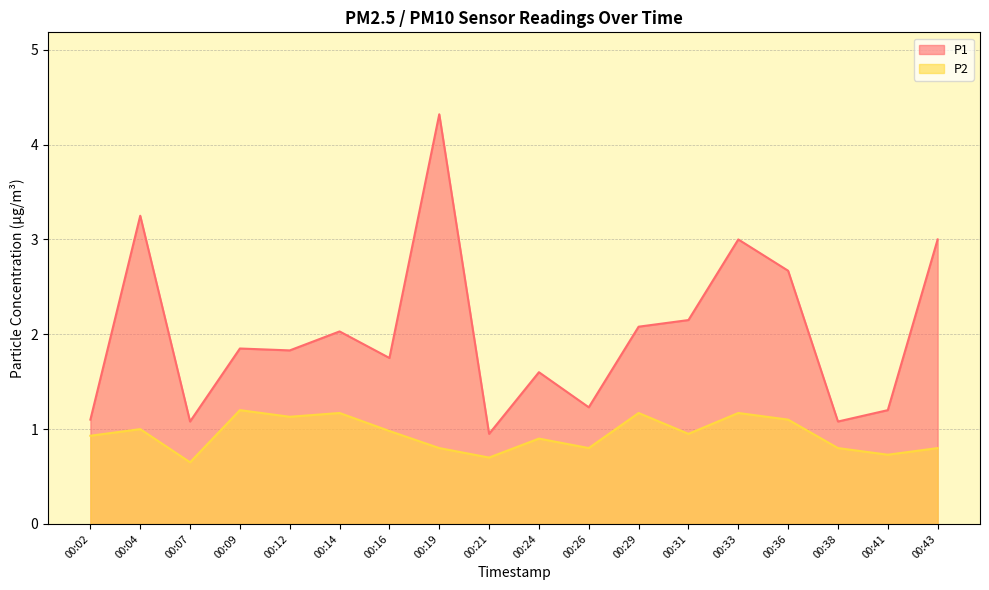

Where is the first local maximum for P1?

00:04